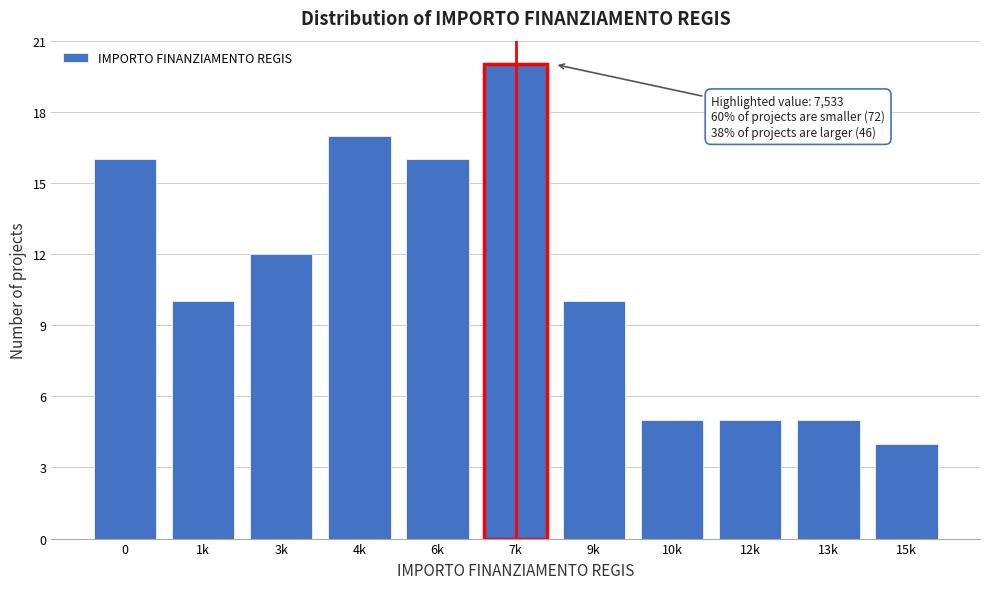

Reading right to left, extract all data points from this chart.

4	5	5	5	10	20	16	17	12	10	16